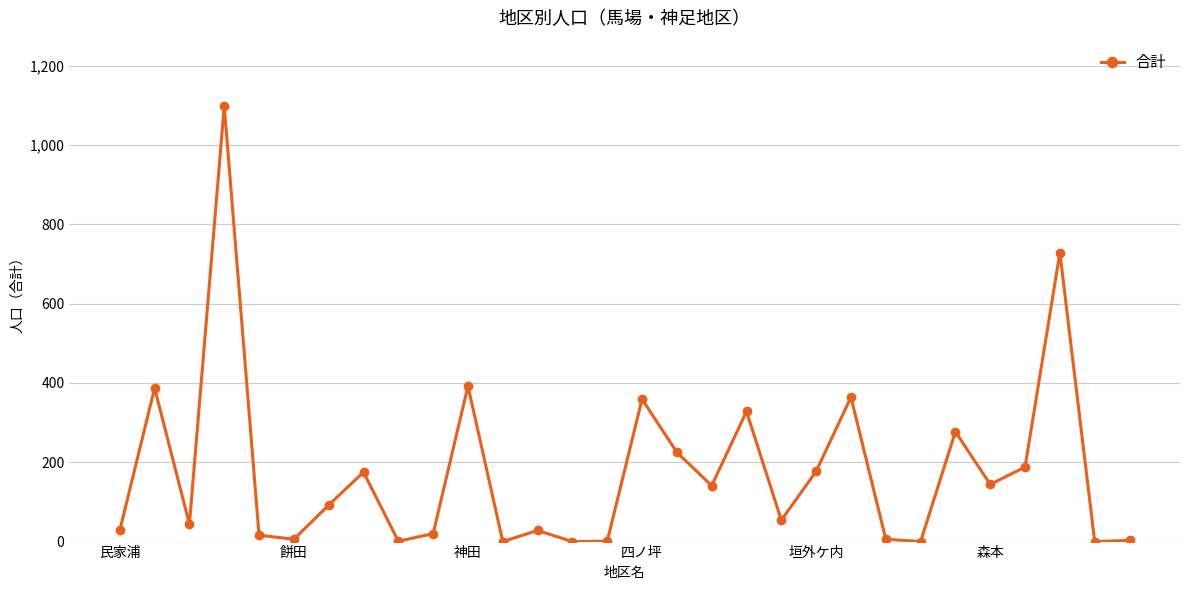

What is the maximum value shown in the chart?

1098